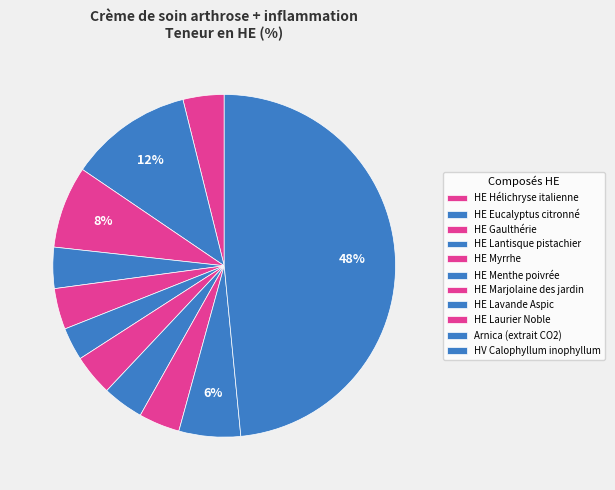

What is the ratio of the value at HE Marjolaine des jardin to the value at HE Eucalyptus citronné?

0.3